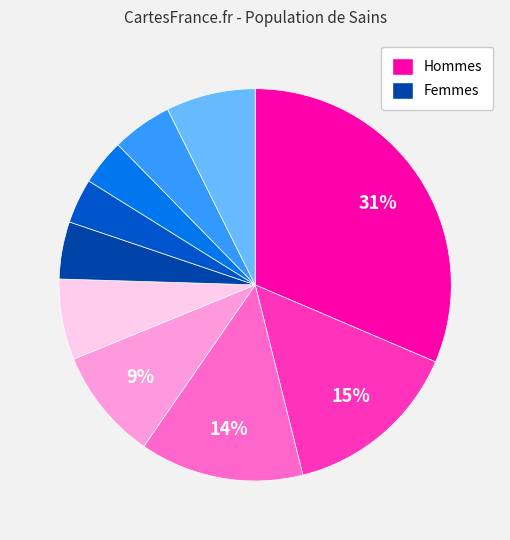

How many segments does this pie chart have?

10